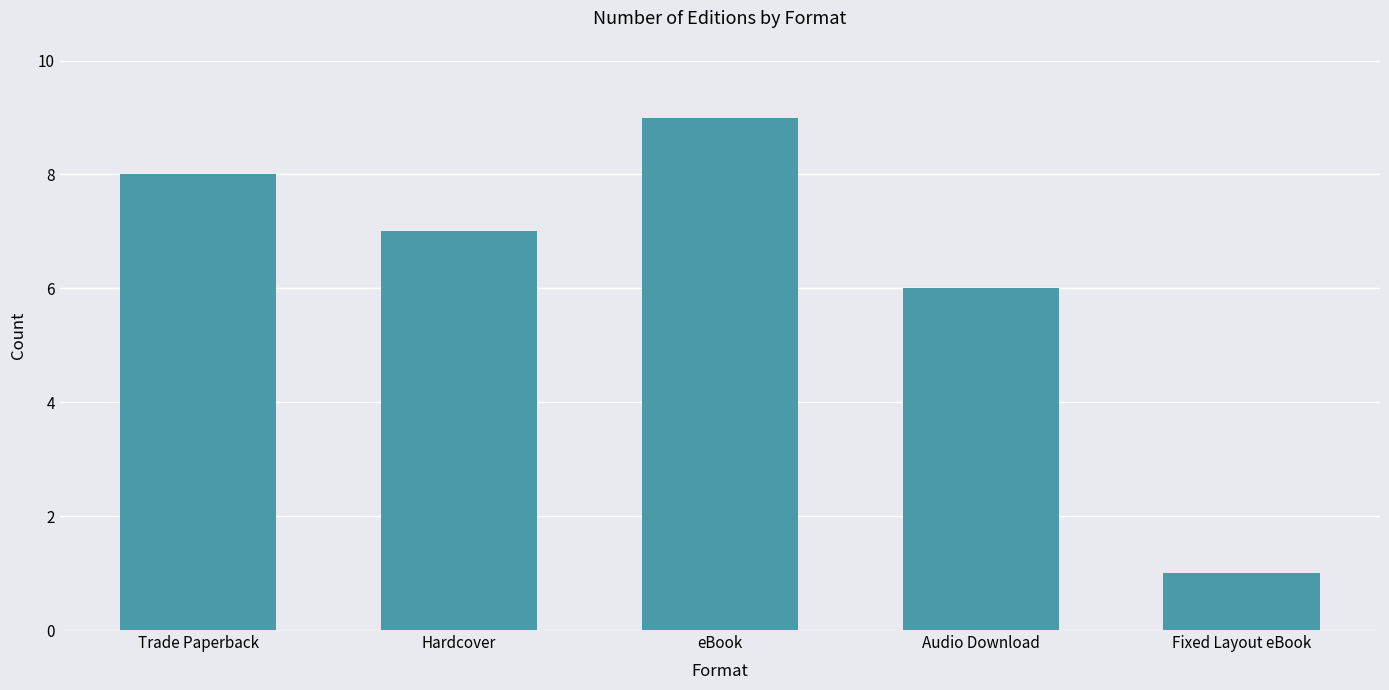

Reading left to right, what are all the values shown in this chart?

Trade Paperback=8	Hardcover=7	eBook=9	Audio Download=6	Fixed Layout eBook=1